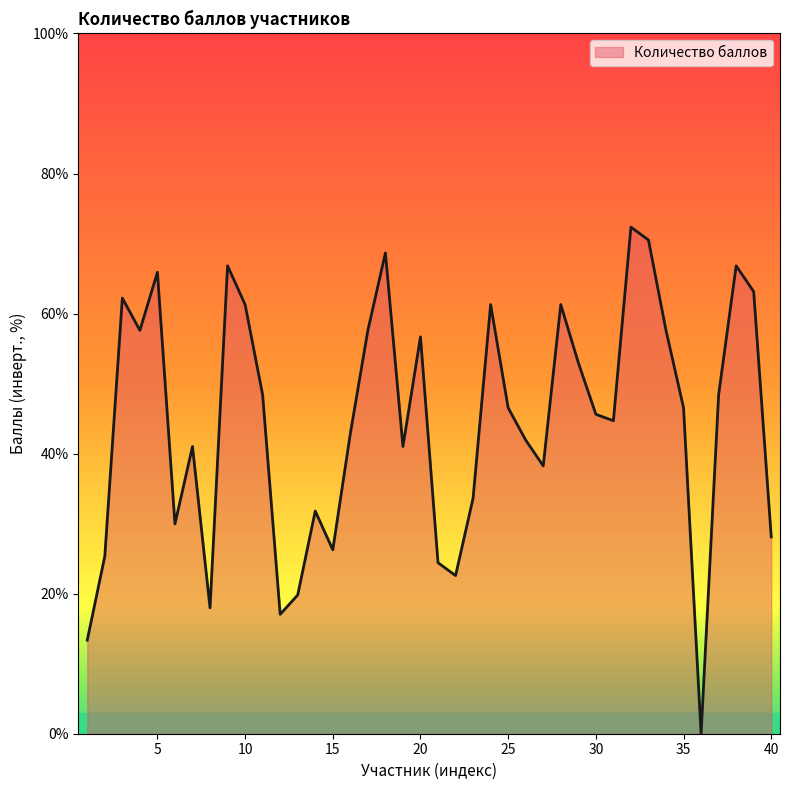

What is the greatest value displayed?

72.4